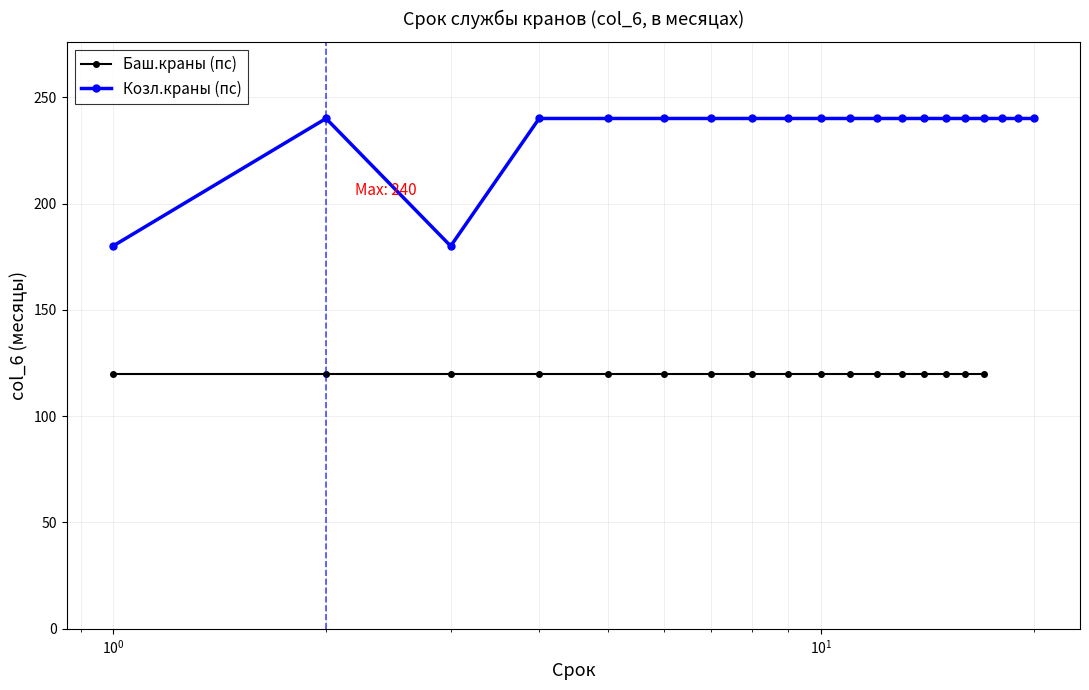

What is the highest value of the Козл.краны (пс) series?

240